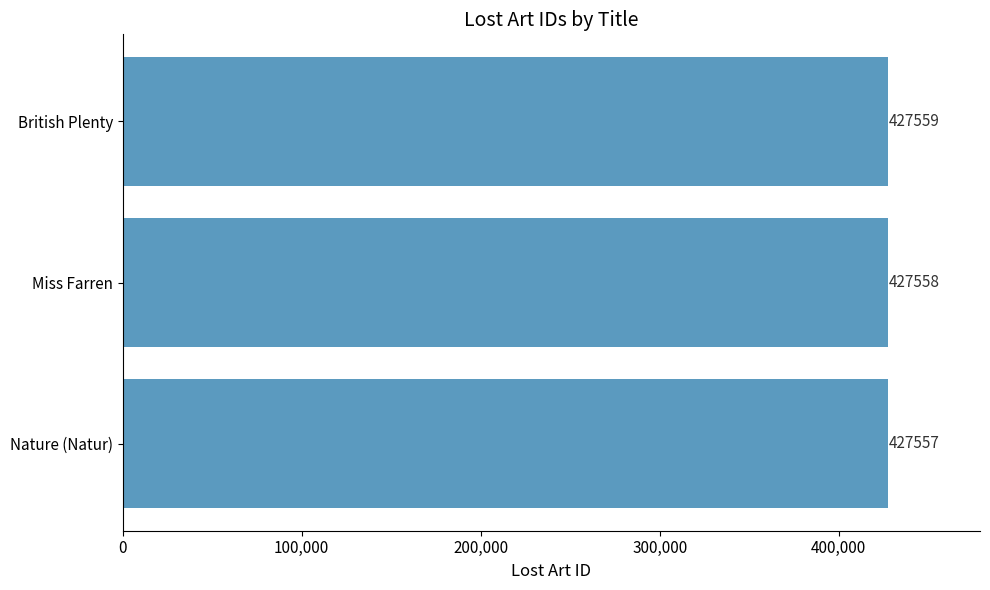

At which label is the value closest to 427558?

Miss Farren